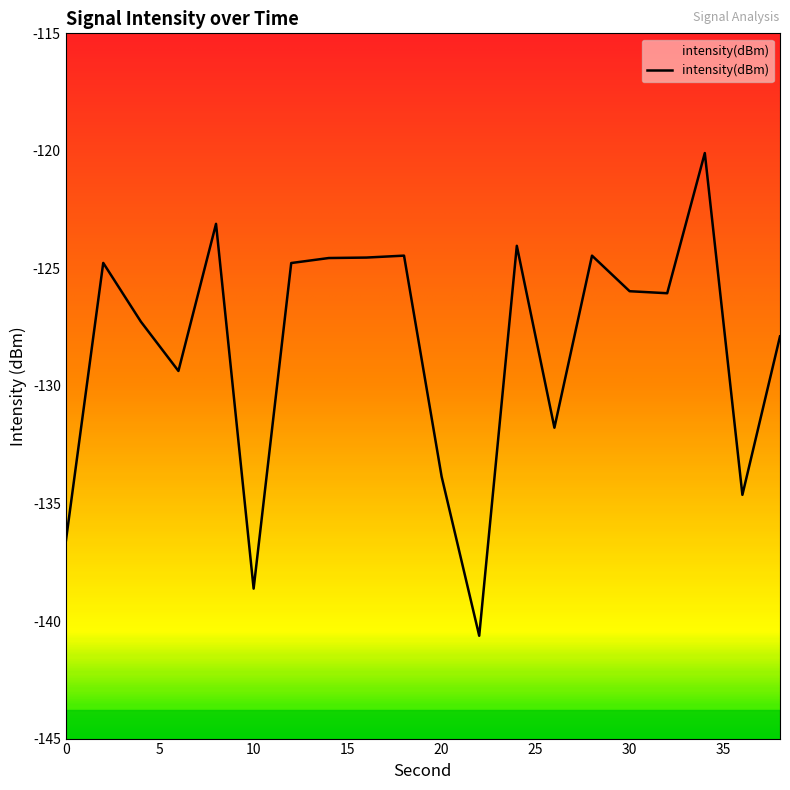

What is the greatest value displayed?

-120.1